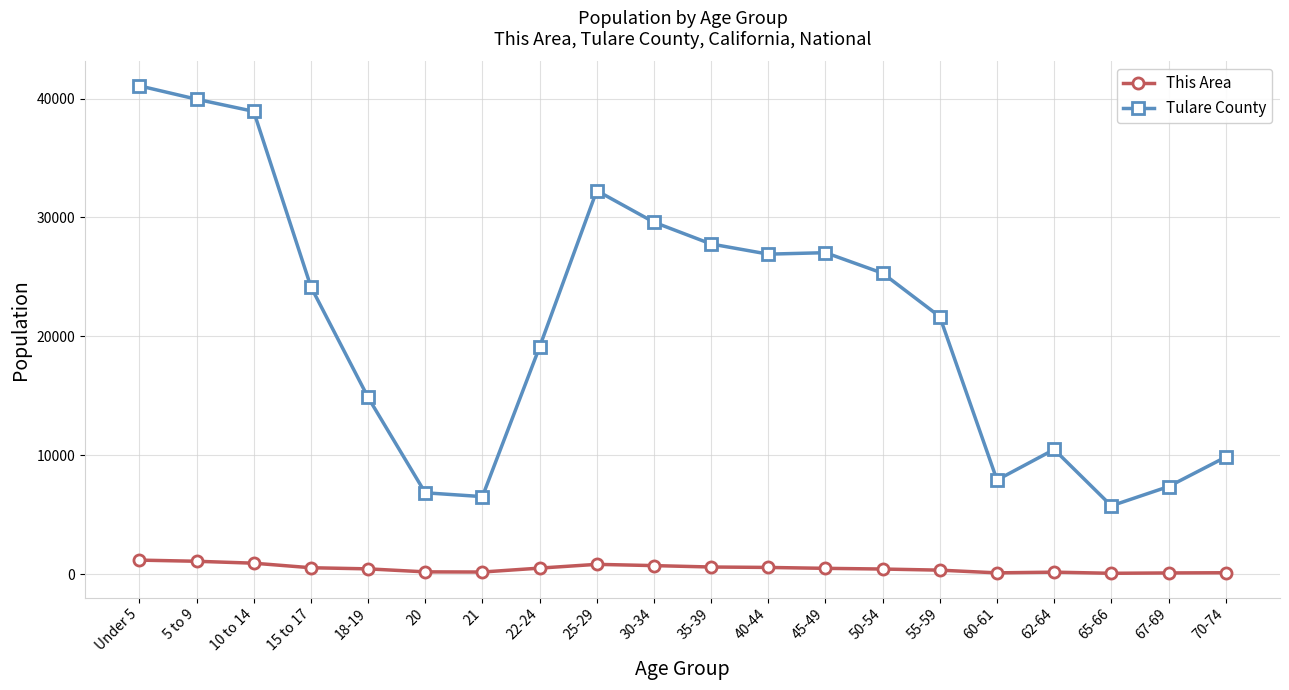

Which series changed the most between 21 and 40-44?

Tulare County